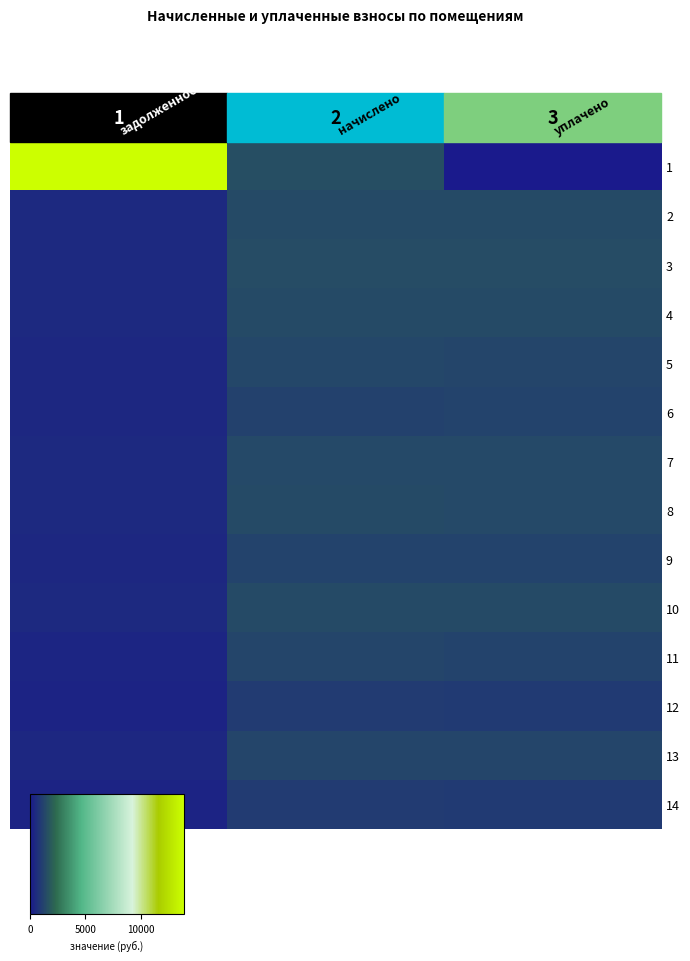

What is the difference between the highest and lowest values at уплачено?

1486.8